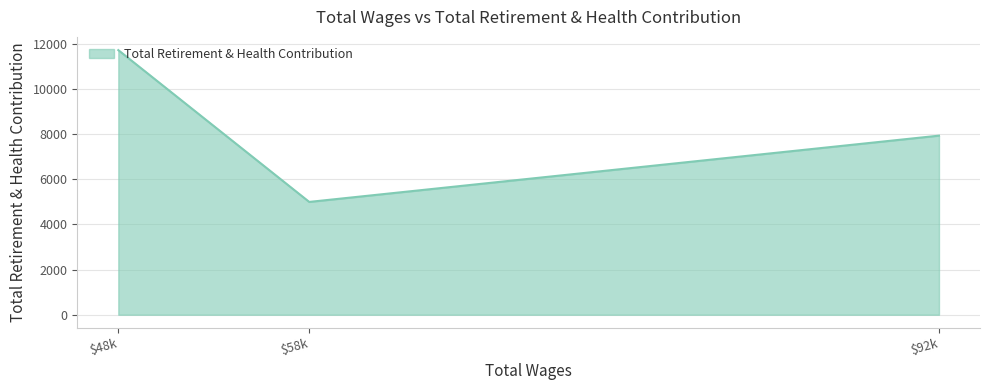

Does the chart have visible grid lines?

Yes